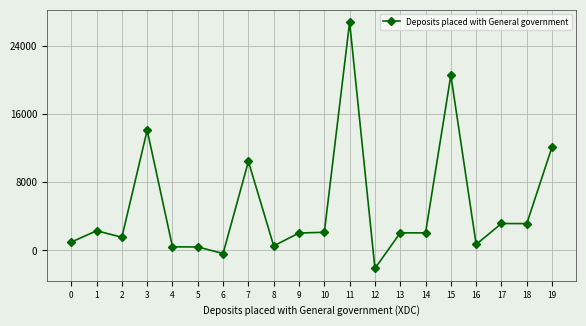

At which label is the value closest to 12352?

19